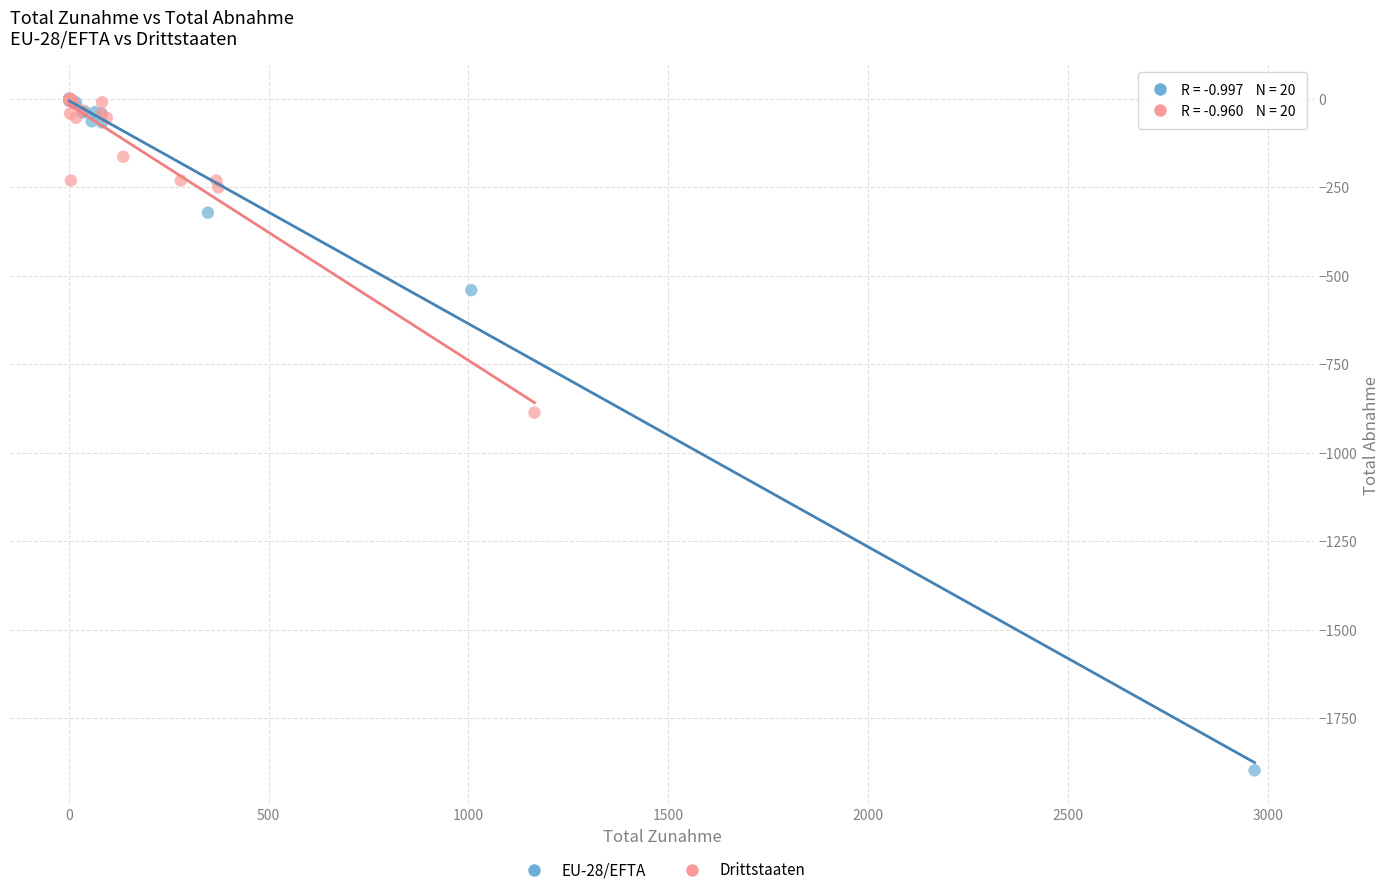

Which series reaches the minimum Y coordinate?

EU-28/EFTA